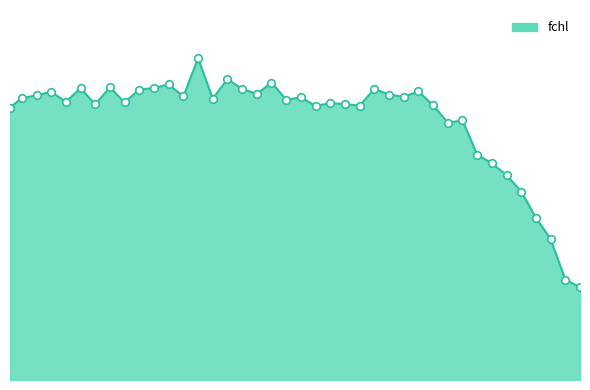

Is this an area chart (filled region under the line)?

Yes